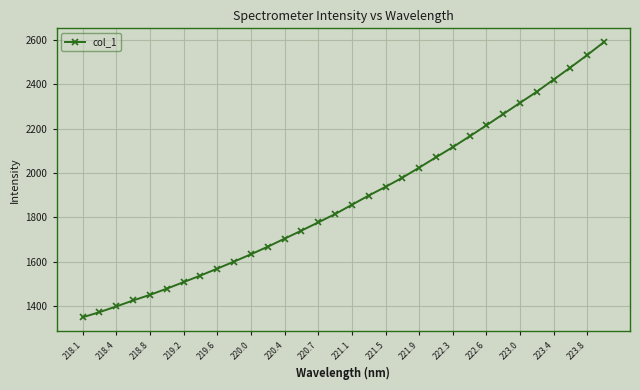

What is the minimum value shown in the chart?

1349.0